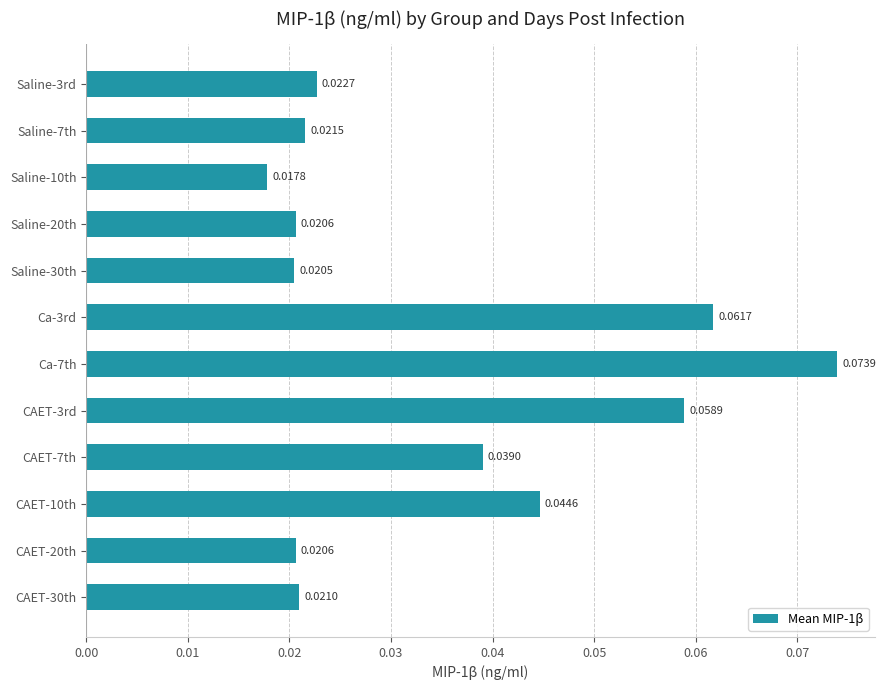

Which has a higher value, Ca-3rd or CAET-20th?

Ca-3rd